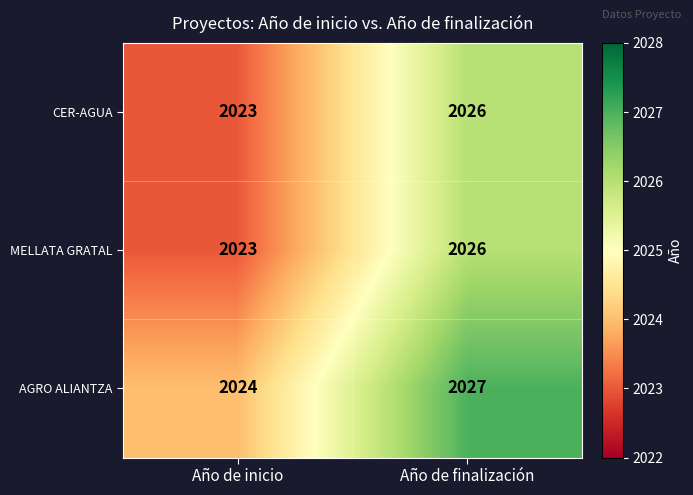

Which category has the lowest value across all series?

Año de inicio